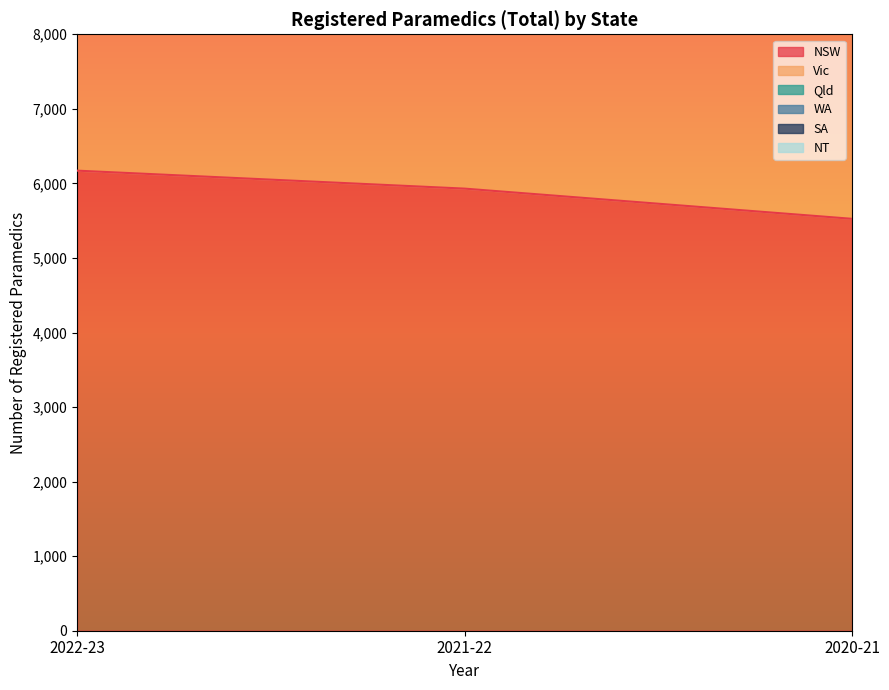

List the labels in order of NSW value, largest first.

2022-23, 2021-22, 2020-21